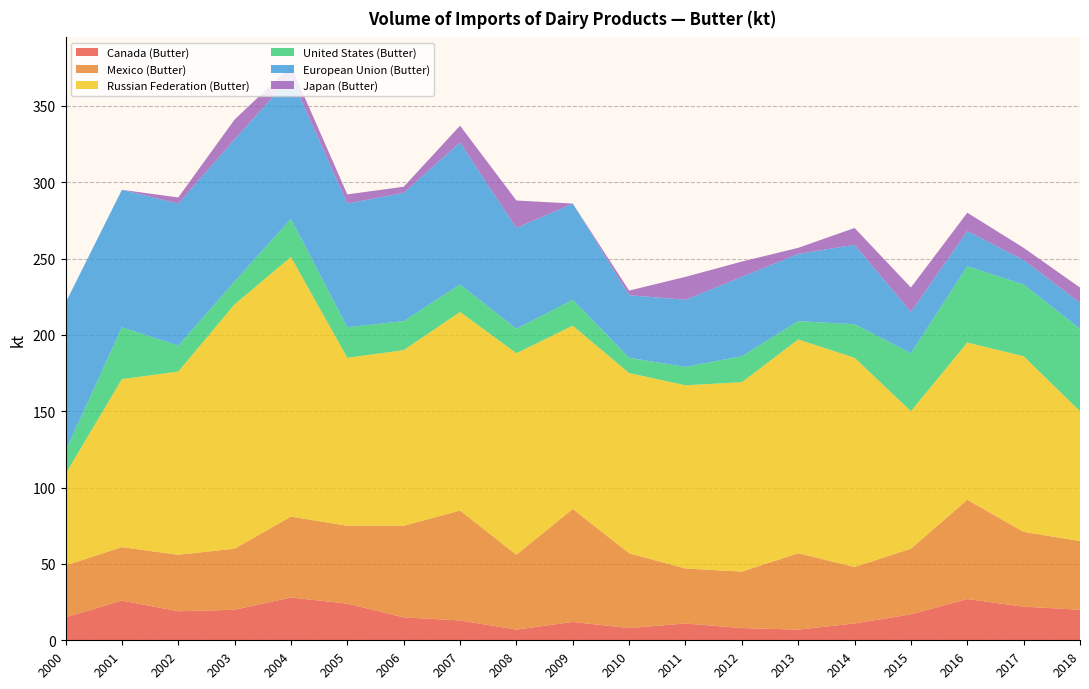

Reading left to right, list all the values displayed in this chart.

Canada (Butter): 15	26	19	20	28	24	15	13	7	12	8	11	8	7	11	17	27	22	20
Mexico (Butter): 34	35	37	40	53	51	60	72	49	74	49	36	37	50	37	43	65	49	45
Russian Federation (Butter): 60	110	120	160	170	110	115	130	132	120	118	120	124	140	137	90	103	115	85
United States (Butter): 15	34	17	15	25	20	19	18	16	17	10	12	17	12	22	38	50	47	54
European Union (Butter): 97	90	93	93	93	81	84	93	66	63	41	44	52	44	52	27	23	16	17
Japan (Butter): 0	0	4	13	7	6	4	11	18	0	3	15	10	4	11	16	12	8	10